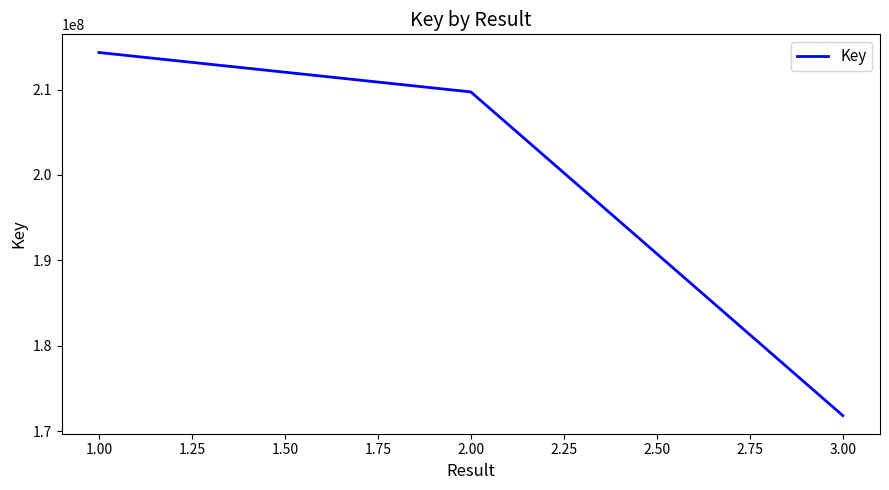

Reading left to right, extract all data points from this chart.

214338241	209724374	171833451